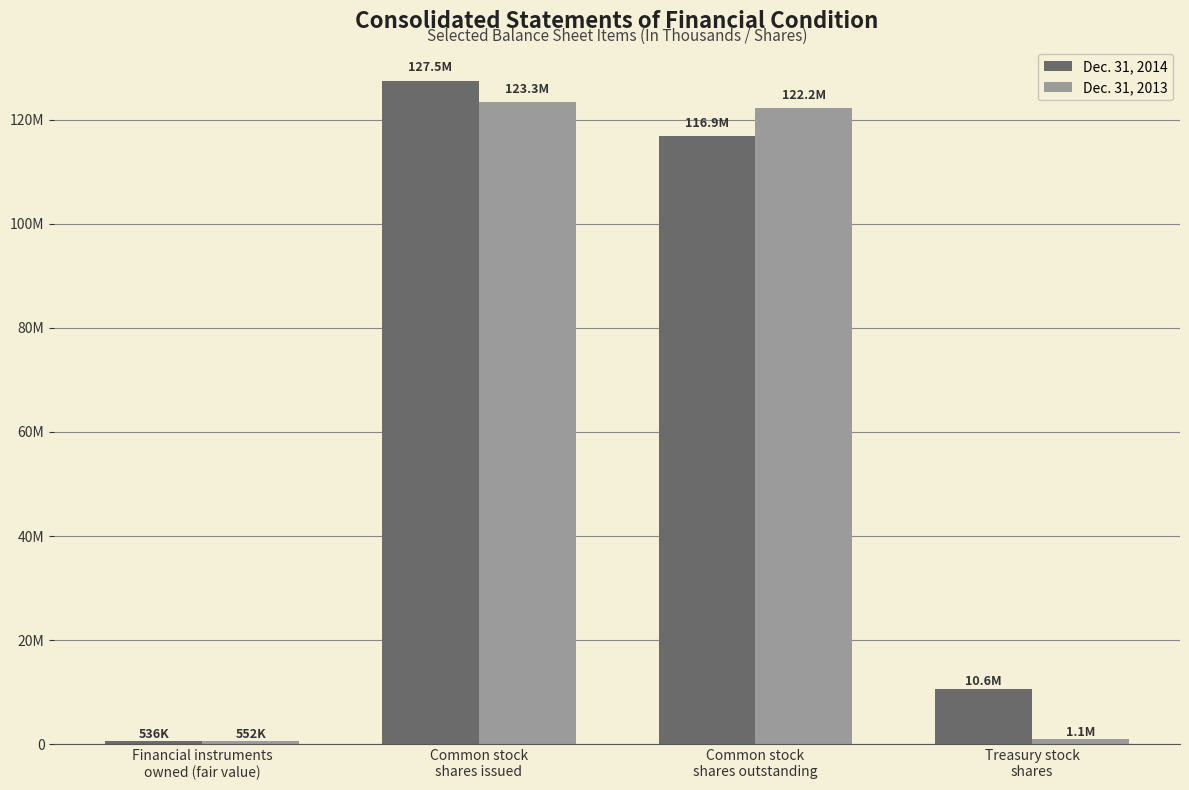

The value of Dec. 31, 2013 at Financial instruments
owned (fair value) is 552242. True or false?

True